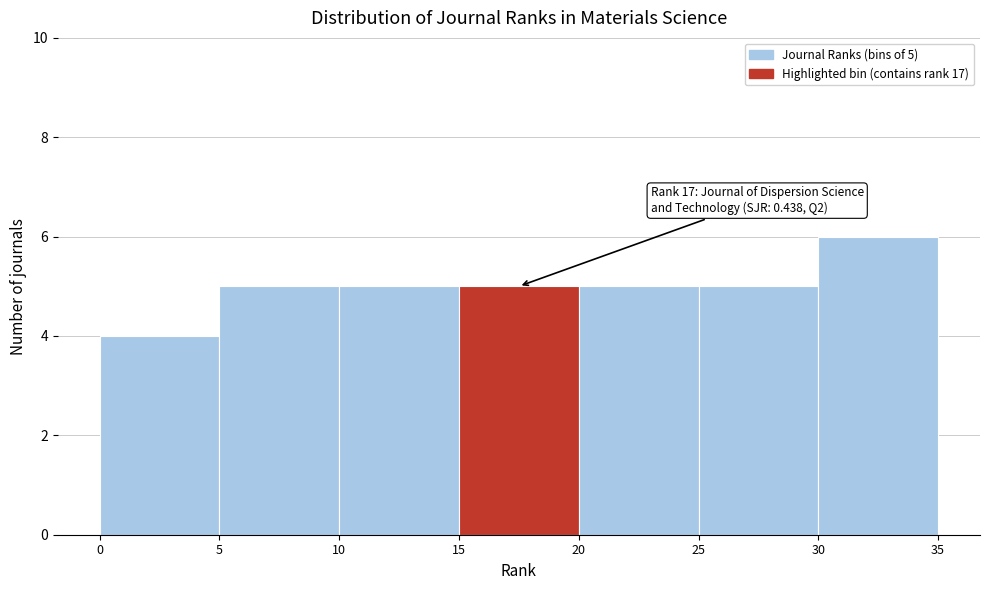

Over which range of the x-axis is the bar tallest?

30 to 35